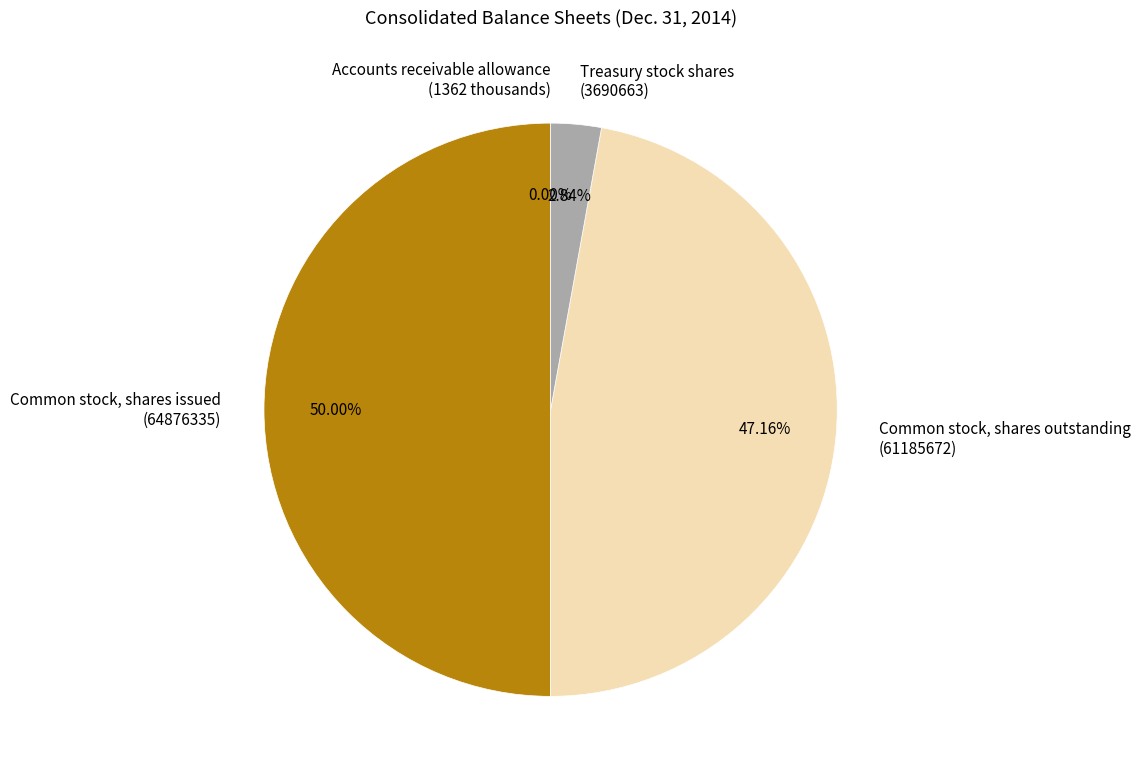

To the nearest percent, what is the combined percentage of Common stock, shares outstanding and Common stock, shares issued?

97%